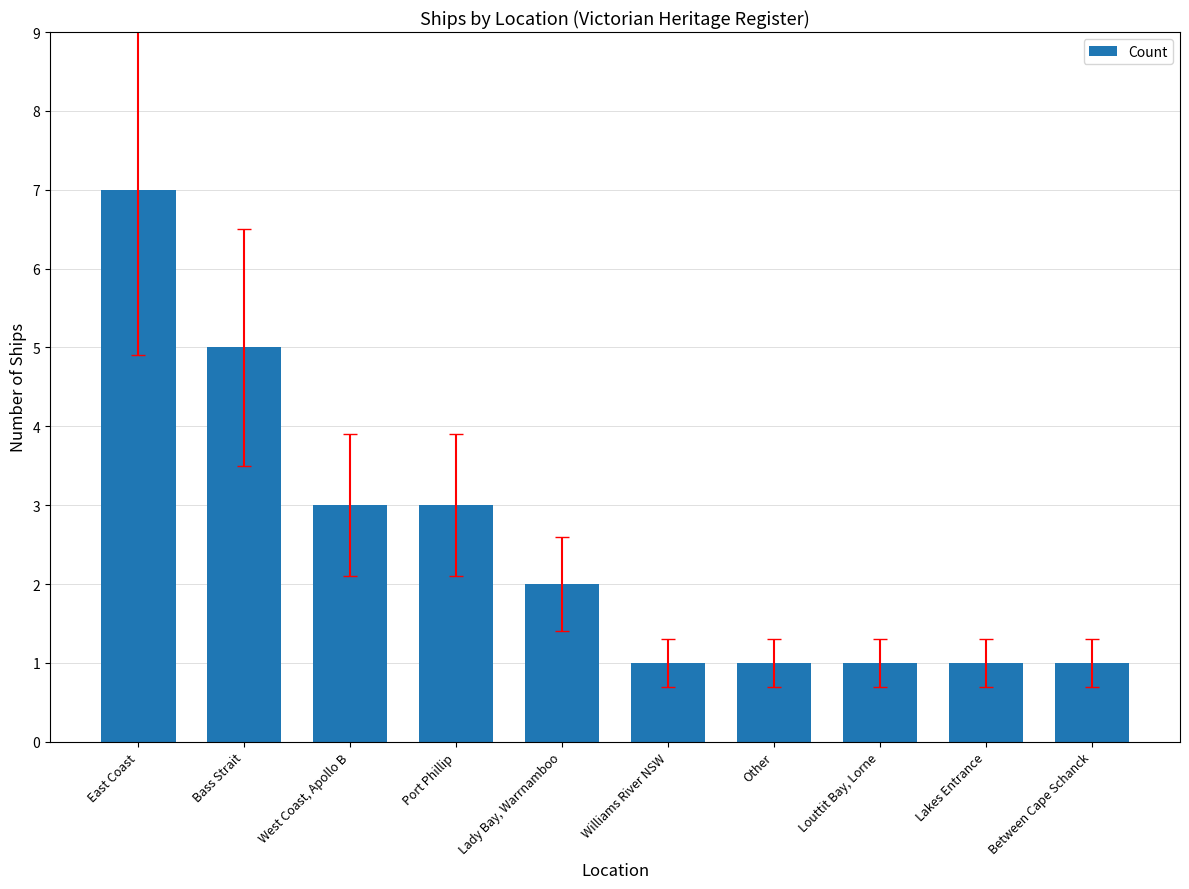

Between Lady Bay, Warrnamboo and Other, which is larger?

Lady Bay, Warrnamboo